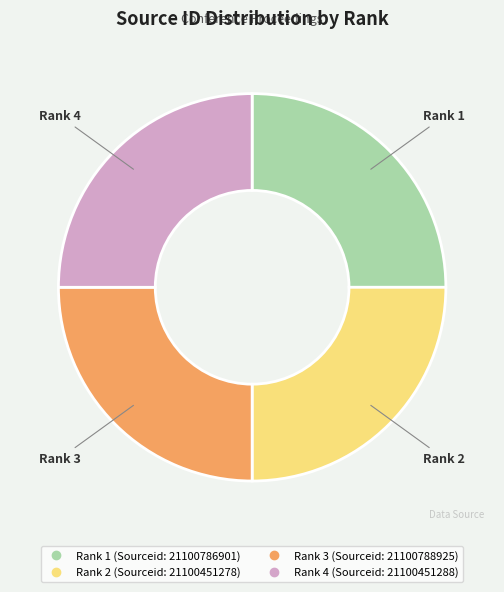

Is there any slice that represents more than half of the pie?

No